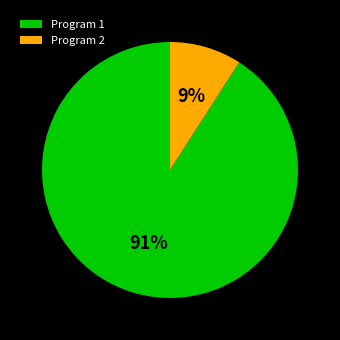

Which slice represents more than half of the pie?

Program 1